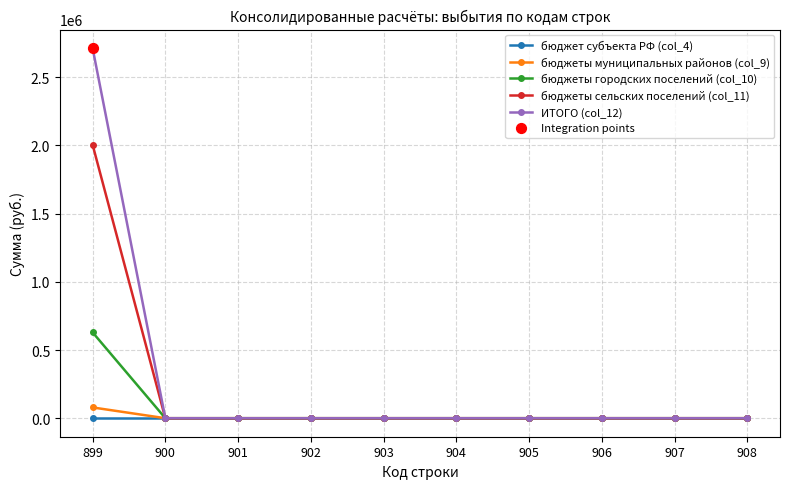

Which series has the largest total across all categories?

ИТОГО (col_12)